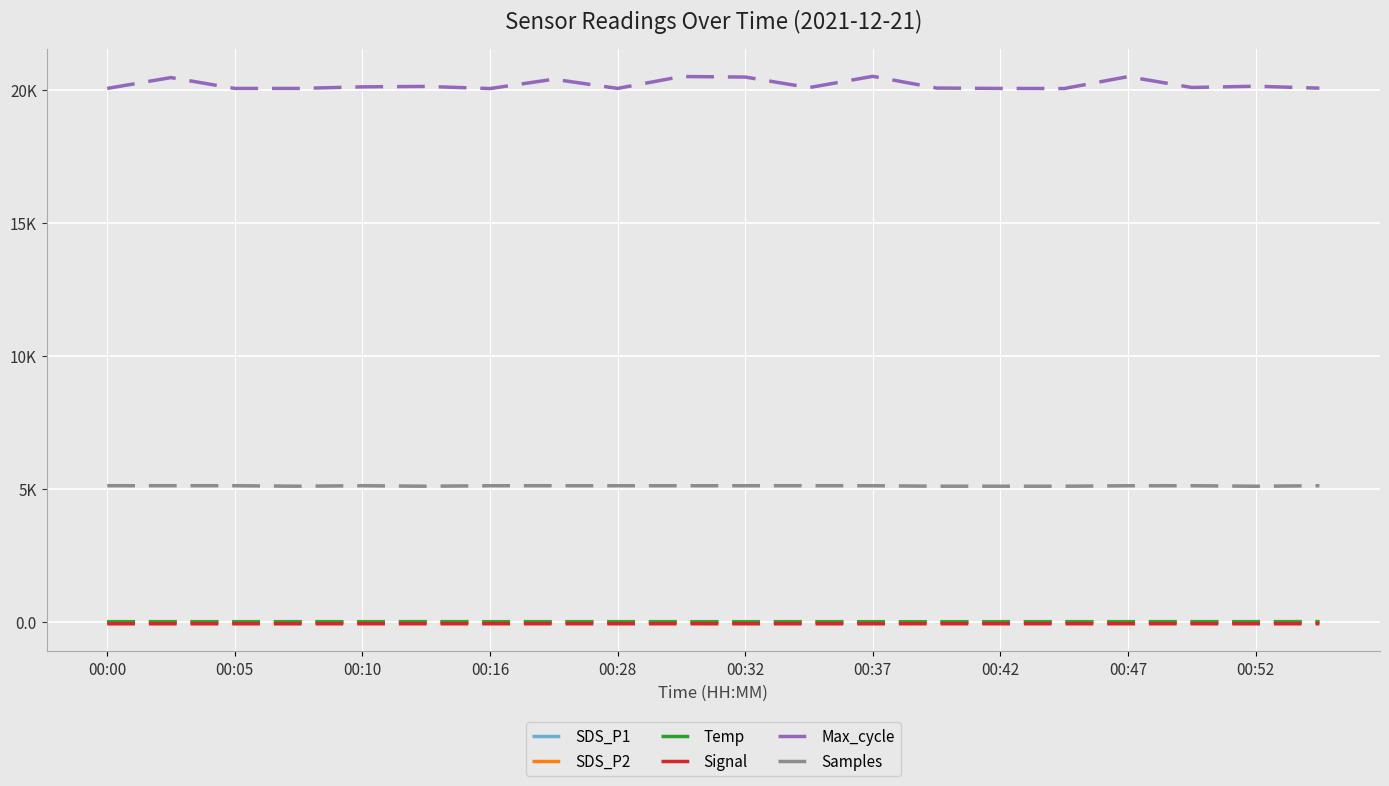

Does the chart display data point markers on the line(s)?

No